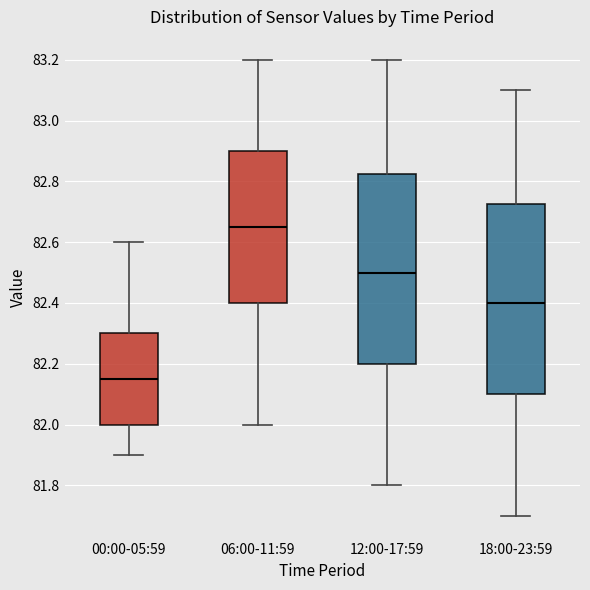

Which box's median line is the highest?

06:00-11:59